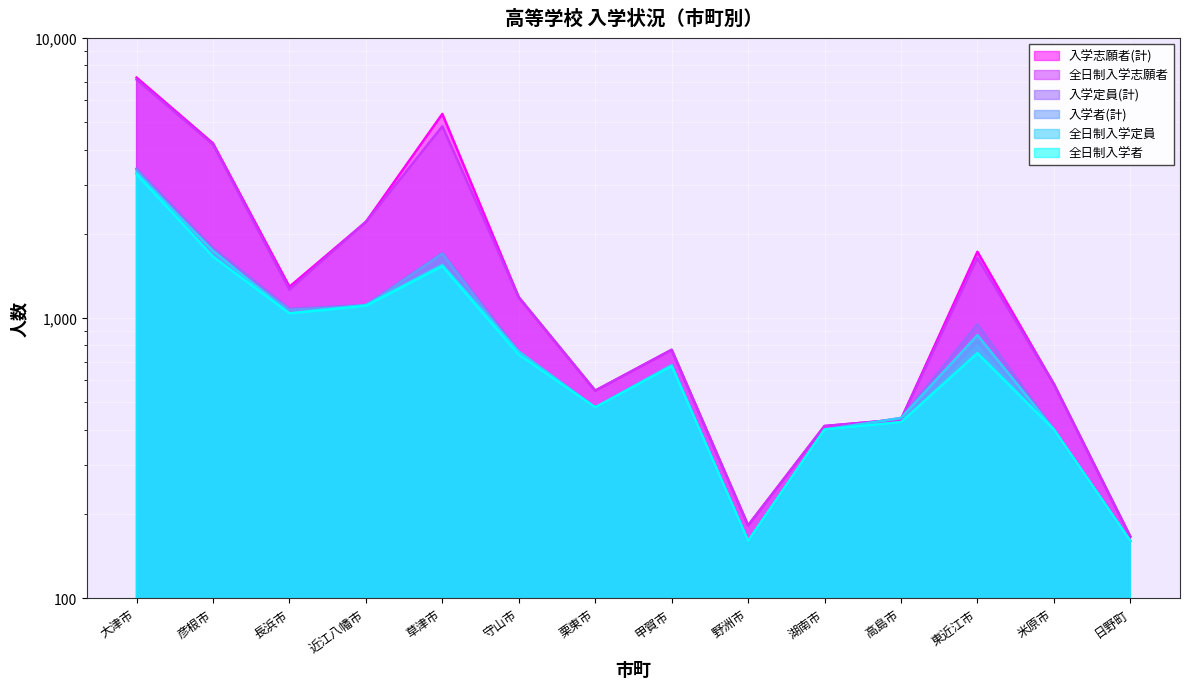

At which label does 入学者(計) first exceed 740?

大津市